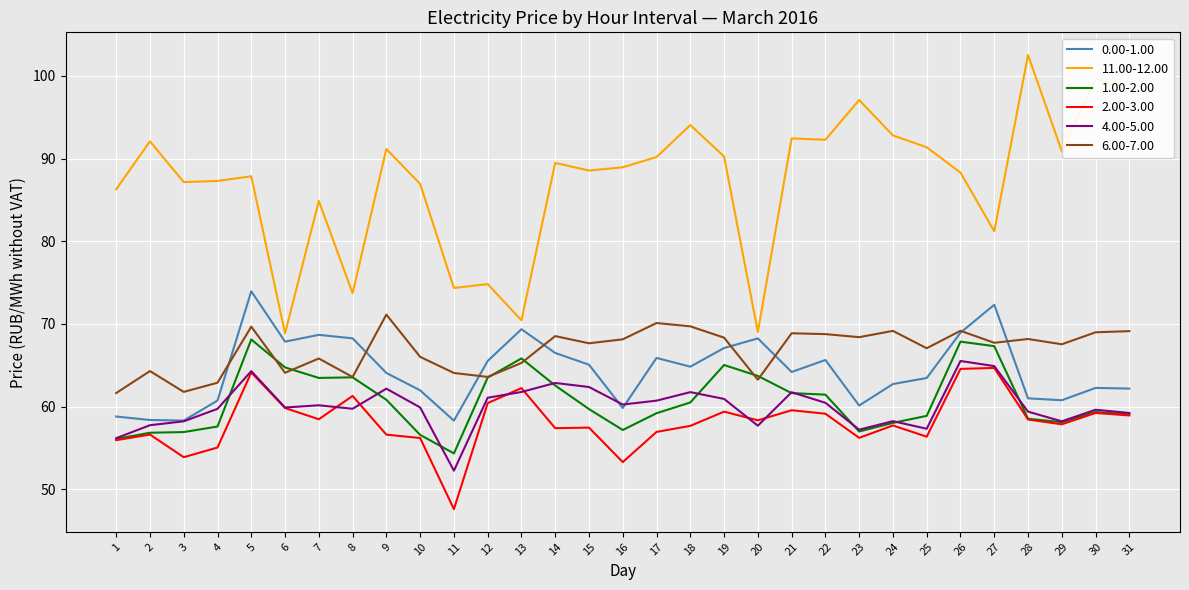

What value does the 6.00-7.00 series have at 10?

66.0